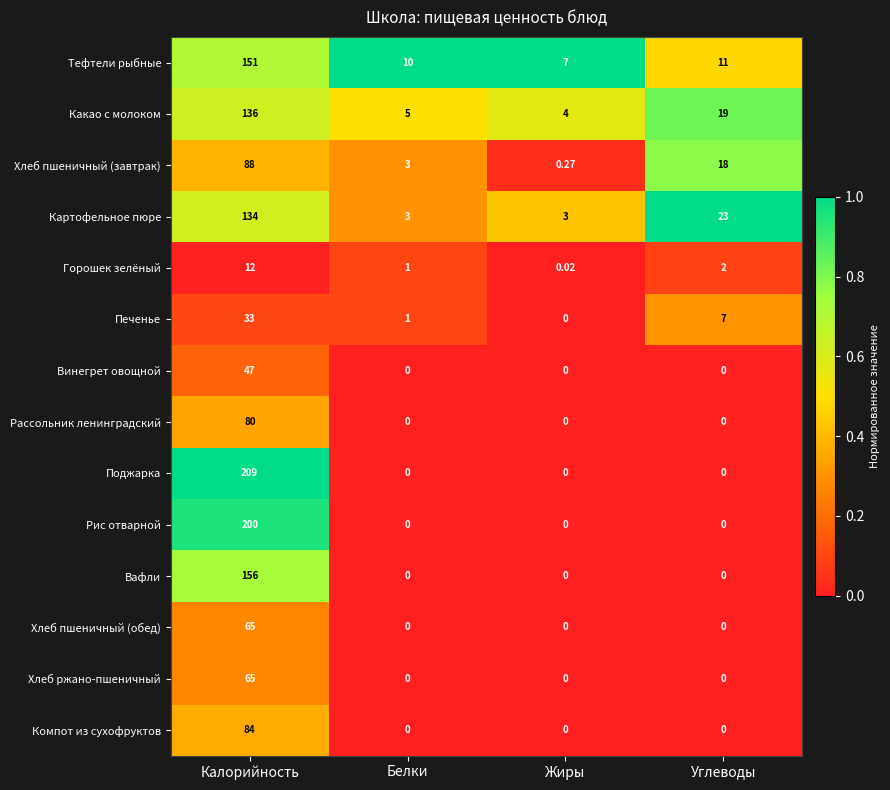

Which label corresponds to the largest value in the chart?

Калорийность